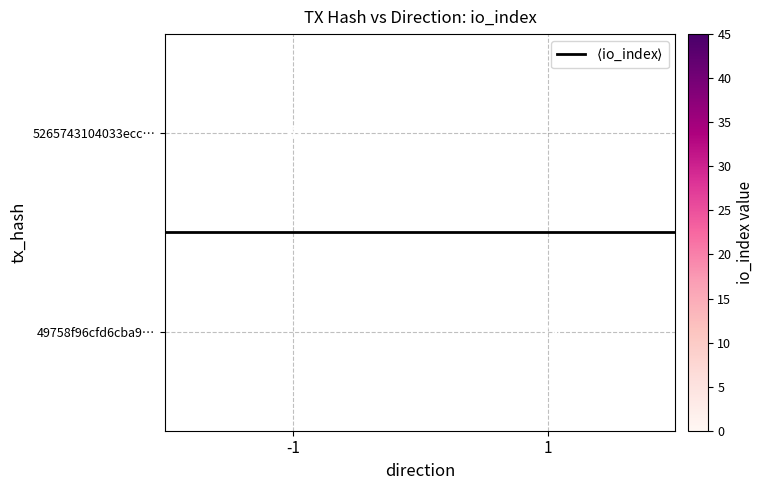

At which label does $\langle$io_index$\rangle$ reach its minimum?

-1